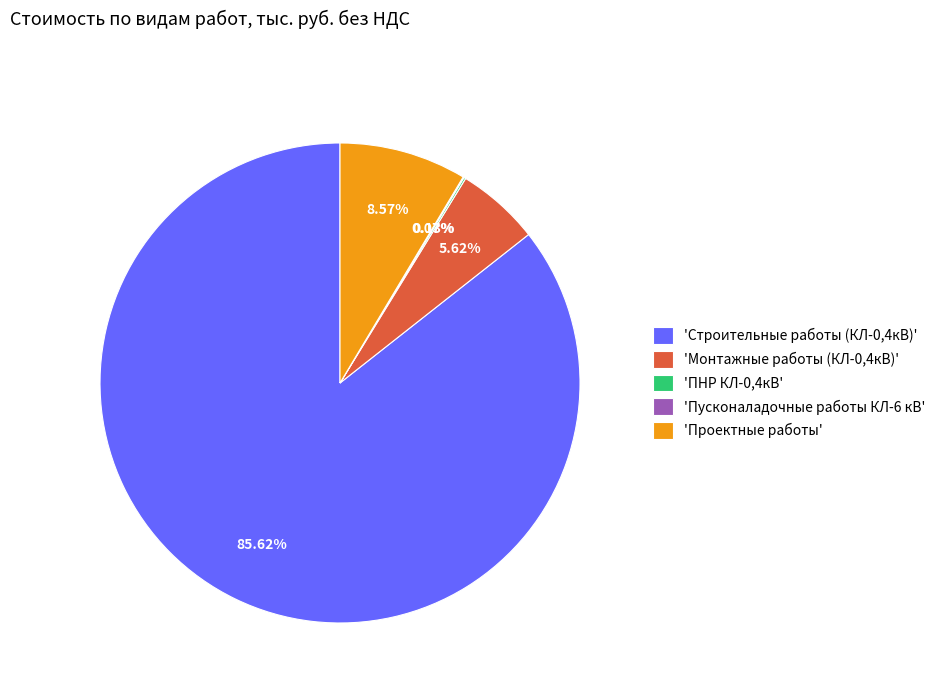

To the nearest percent, what is the average slice percentage?

20%